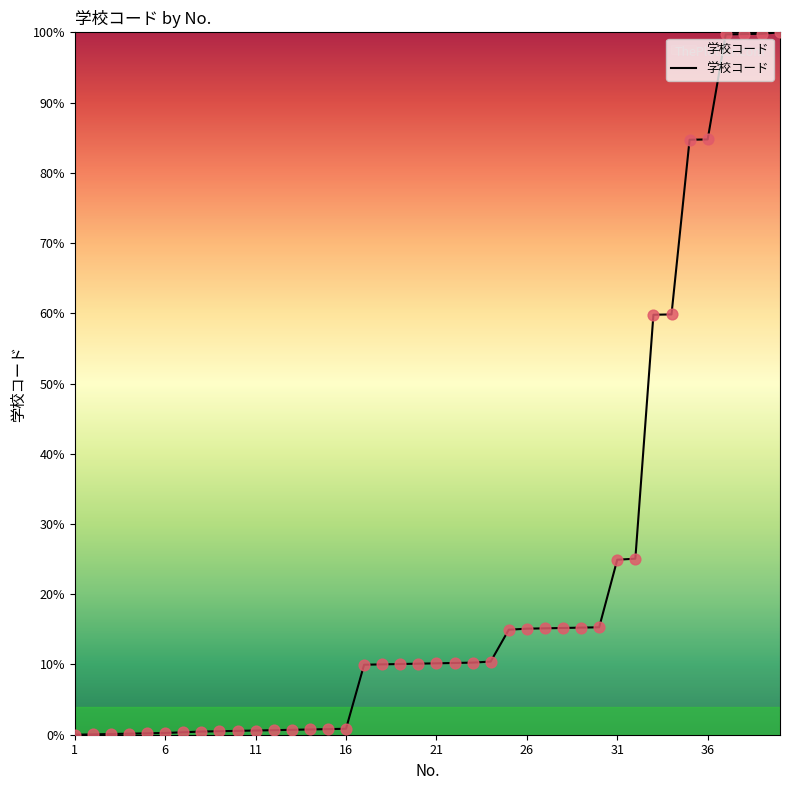

What is the maximum value shown in the chart?

100.0